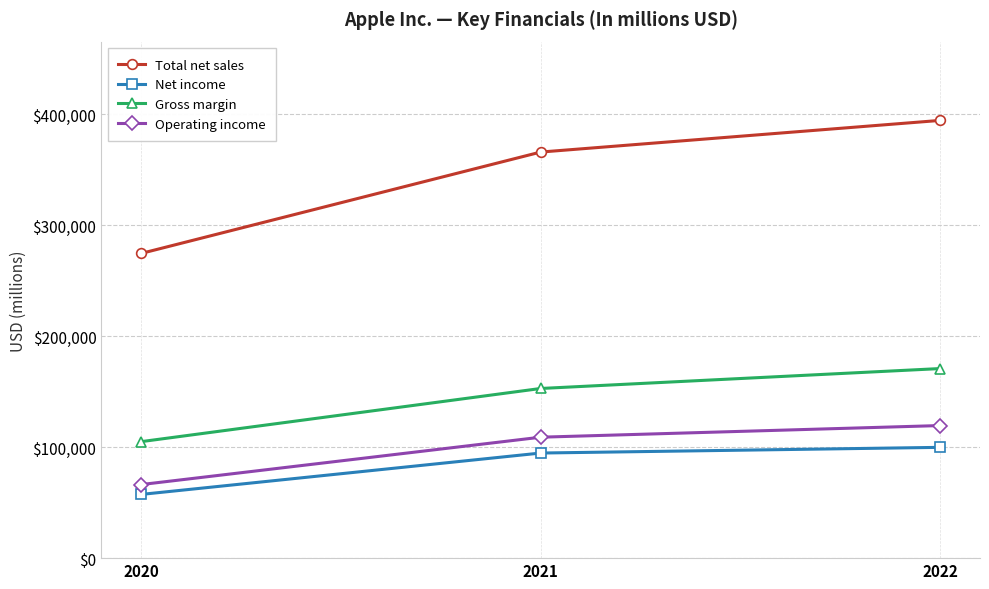

What is the lowest value of the Net income series?

57411